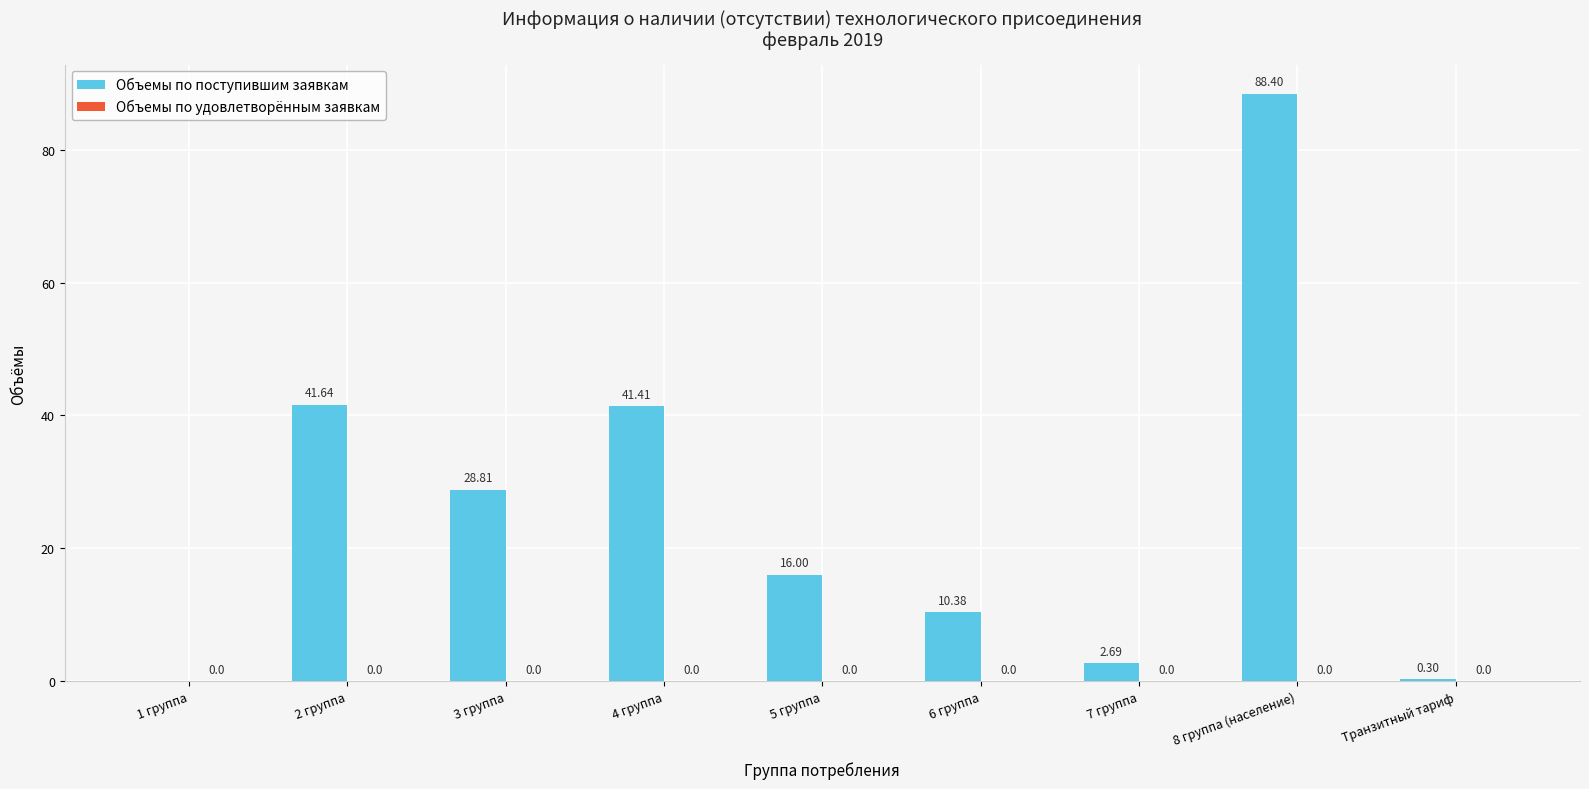

What is the change in value from 2 группа to 5 группа?

-25.6